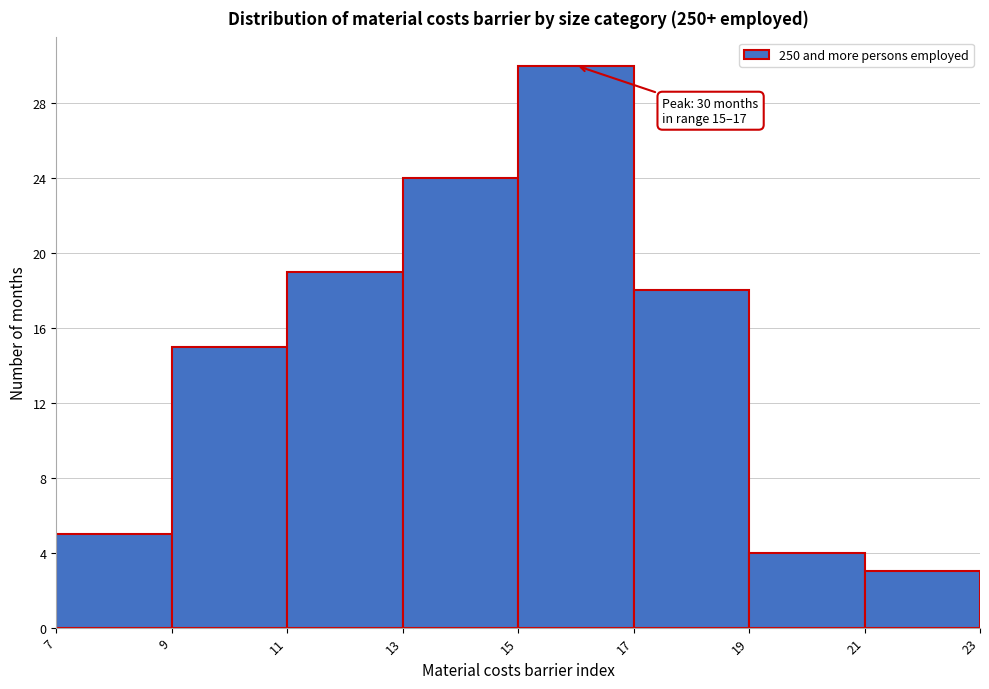

Over which range of the x-axis is the bar tallest?

15 to 17